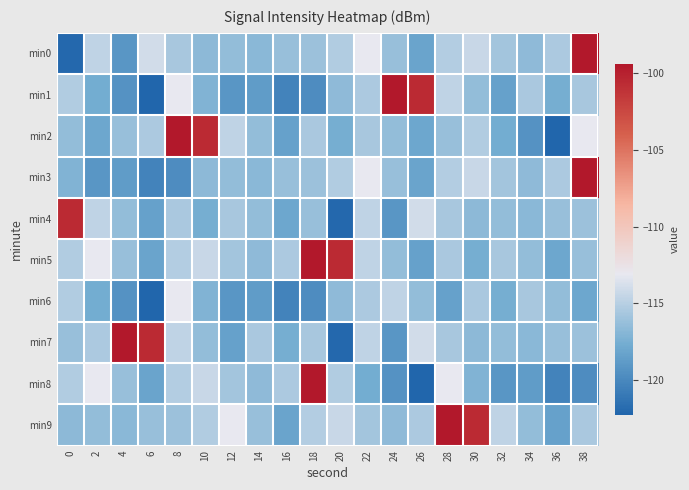

At 10, list the series in order from largest to smallest.

min2, min5, min8, min9, min7, min0, min3, min1, min6, min4